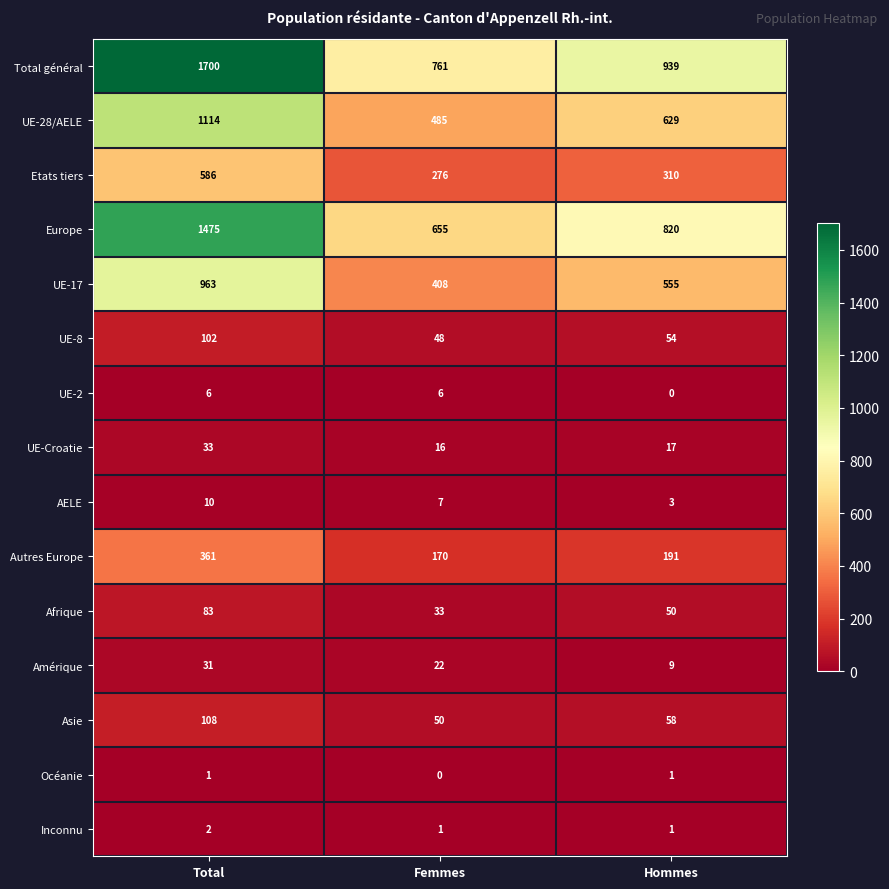

What is the total value across all series at Total?

6575